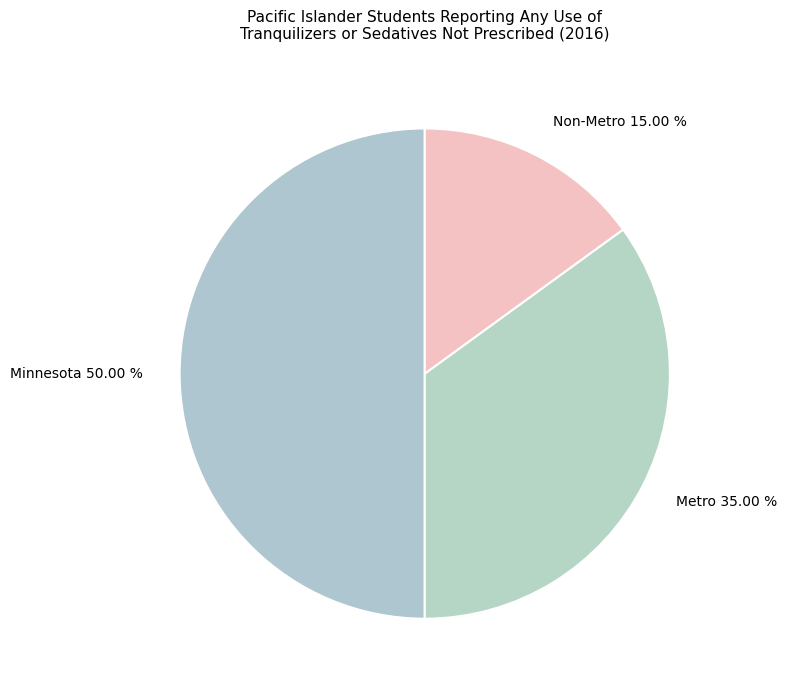

What percentage is the Minnesota slice, to the nearest percent?

50%